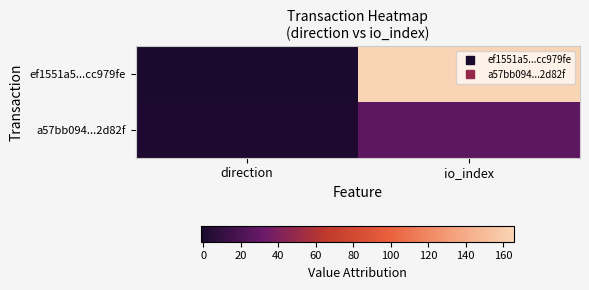

Reading left to right, transcribe all the data shown in this chart.

ef1551a5...cc979fe: direction=-1	io_index=166
a57bb094...2d82f: direction=1	io_index=27